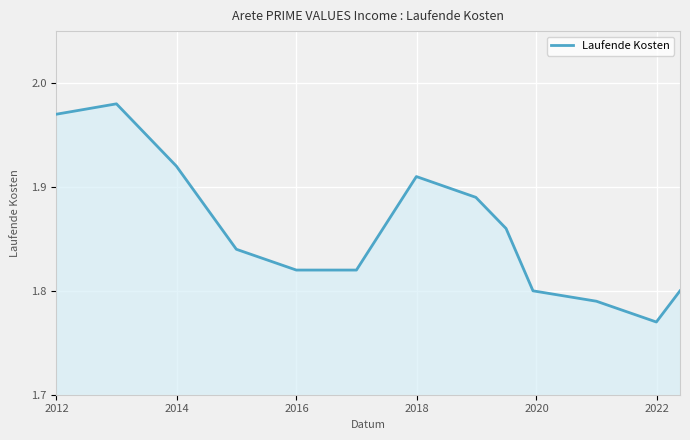

True or false: there are more than 0 points higher than both neighbors.

True